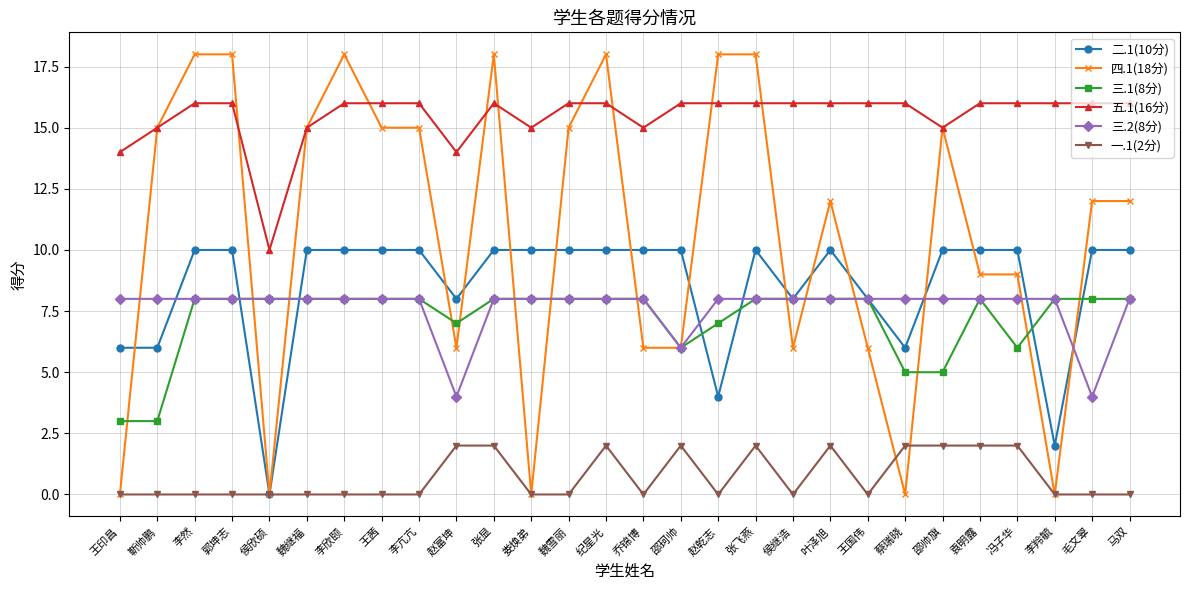

What is the label of the 27th point from the left?

毛文翠